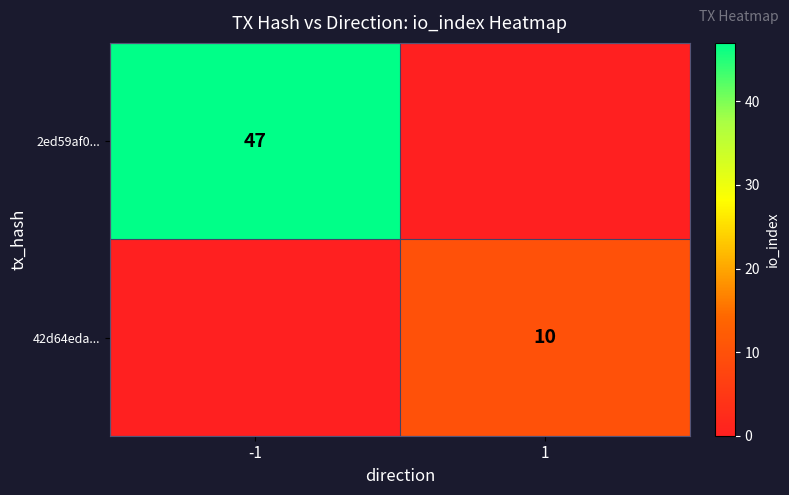

What is the difference between the highest and lowest values at 1?

10